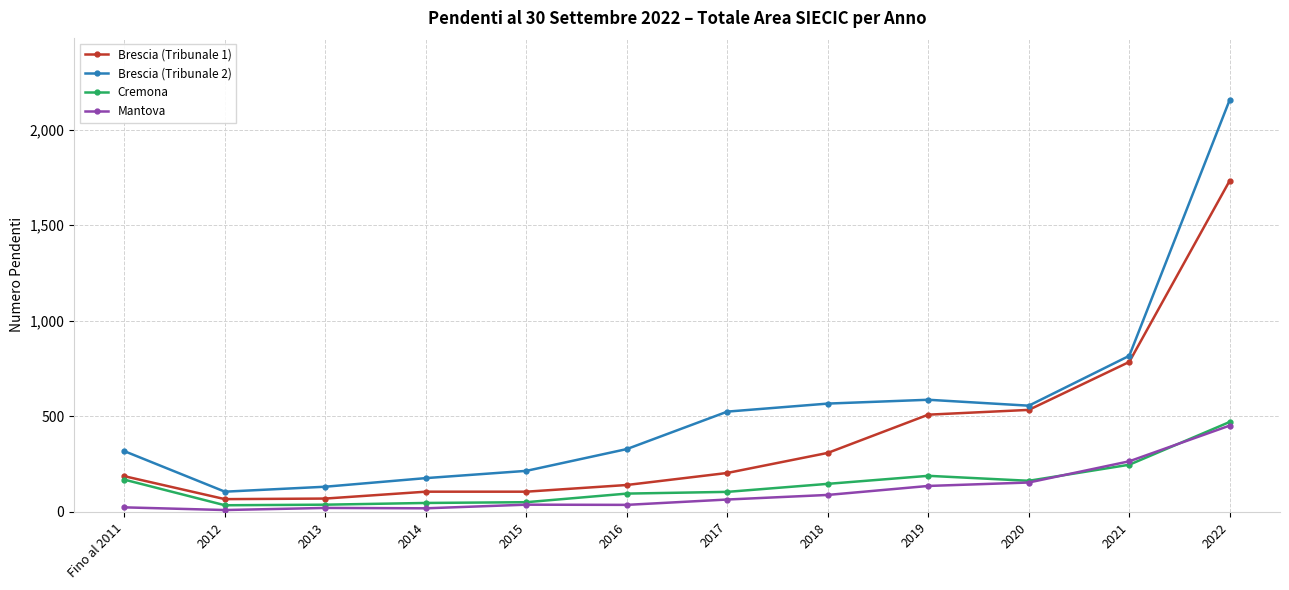

What is the label of the 1st point from the left?

Fino al 2011